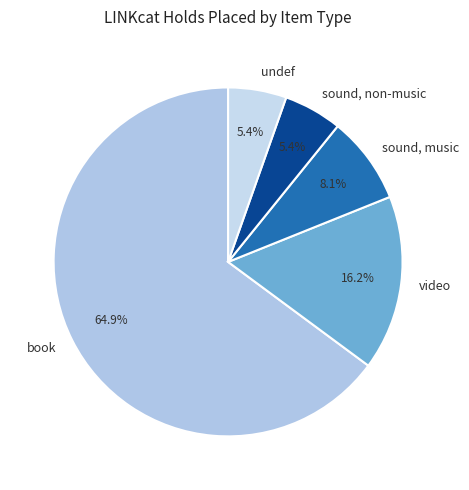

Do sound, non-music and book together represent more than half of the pie?

Yes